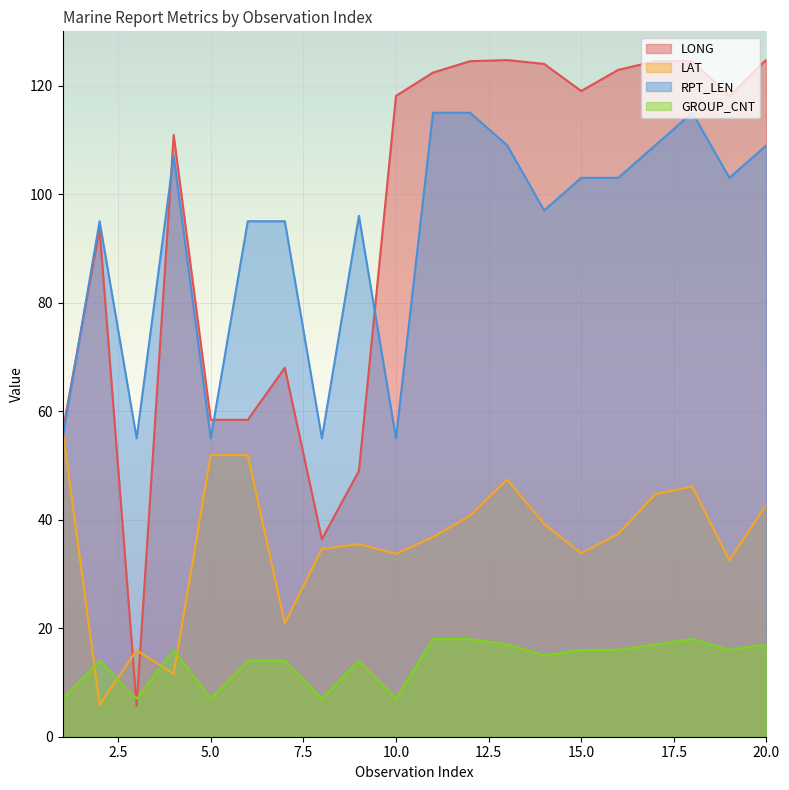

Which label corresponds to the largest value in the chart?

20